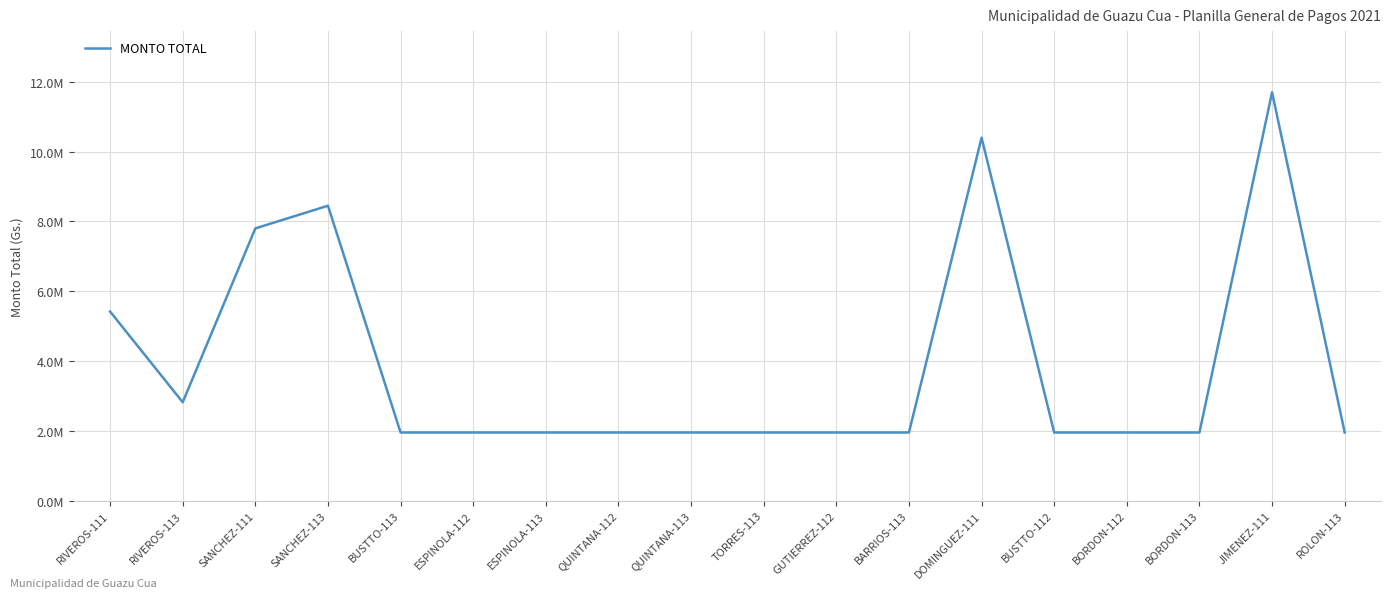

Does the chart have visible grid lines?

Yes